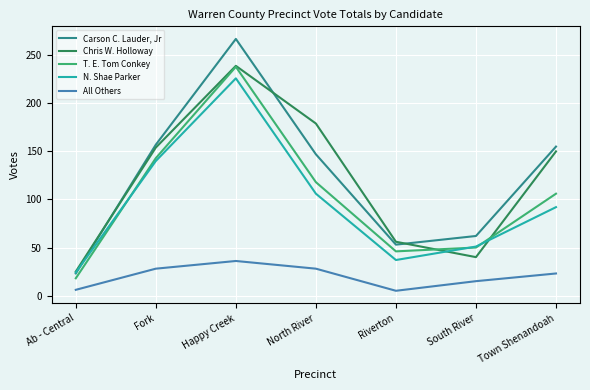

Is it true that N. Shae Parker equals 106 at North River?

True